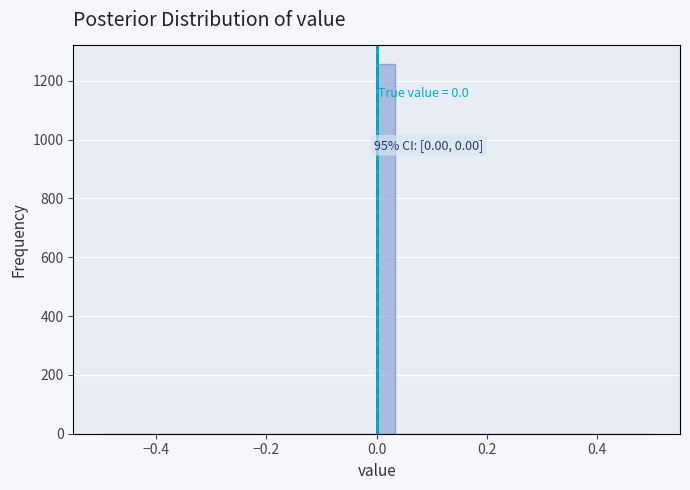

Around what value on the x-axis is the tallest bar? Give the approximate position of its centre, as read against the axis.

0.02